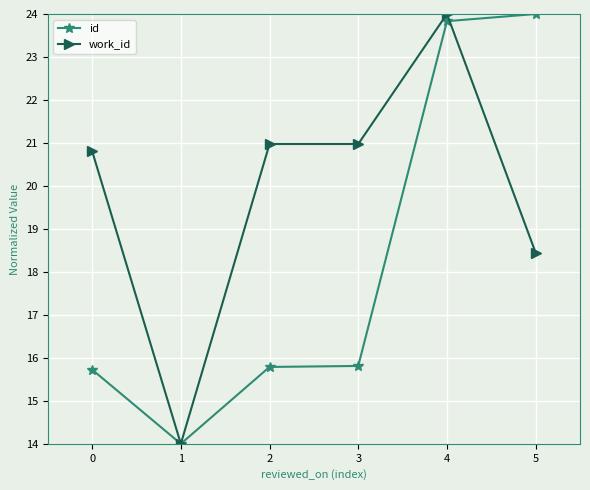

What is the difference between the maximum and minimum values in the work_id series?

10.0